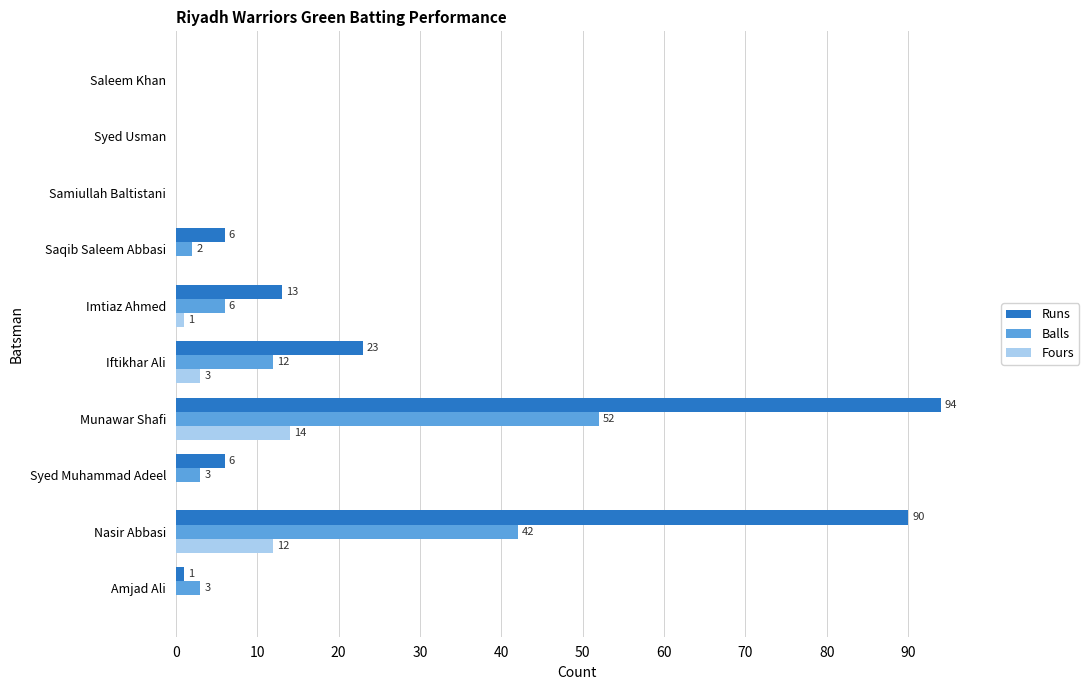

How many values in Runs are above zero?

7